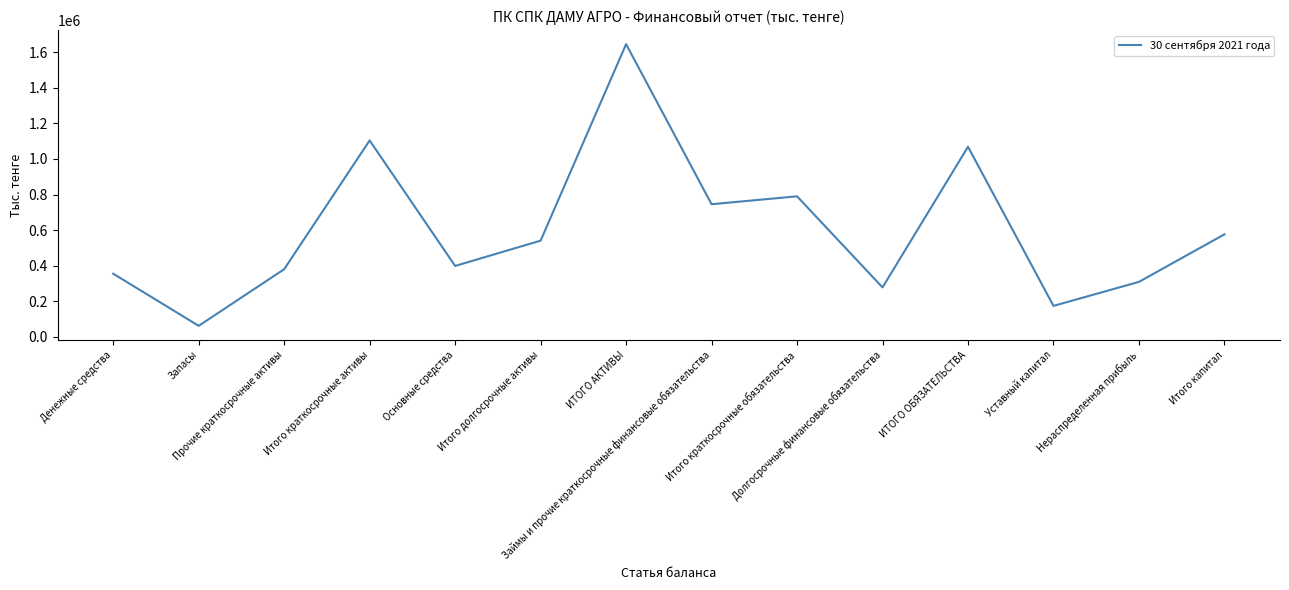

How many interior local valleys (lower than both neighbors) does the data have?

5